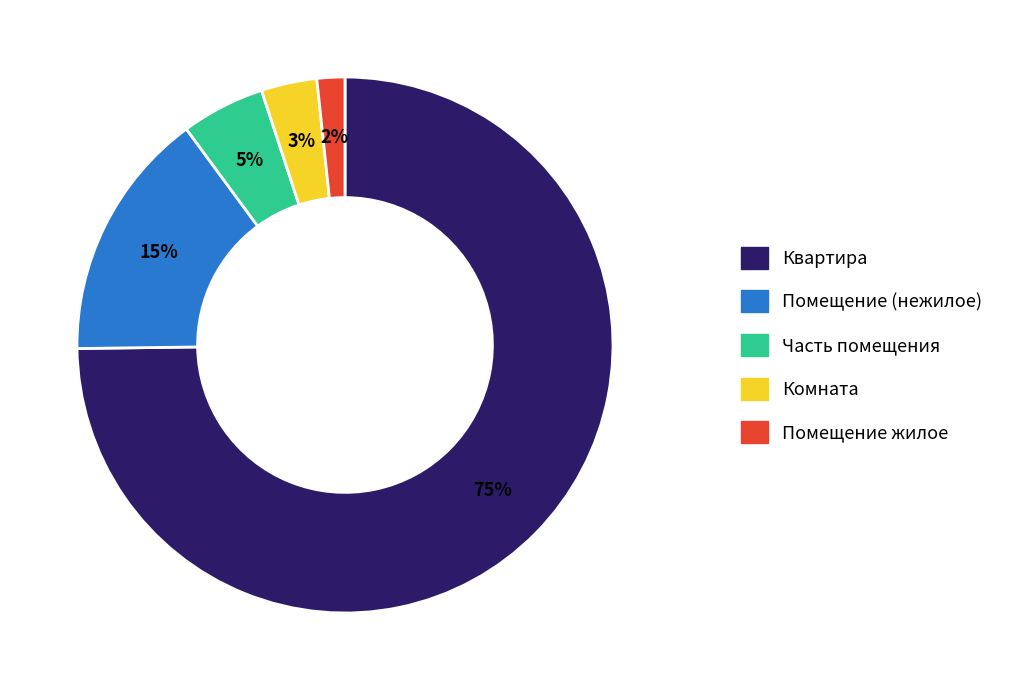

Does Комната represent more than half of the total?

No